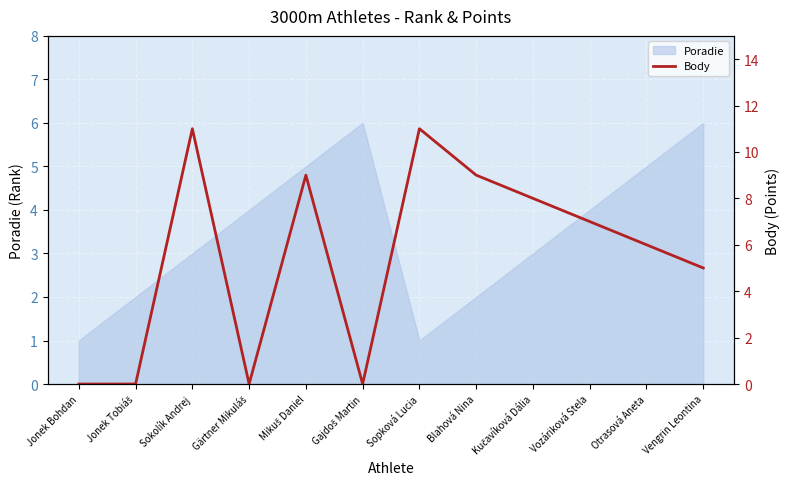

Where is the first local maximum?

Sokolík Andrej